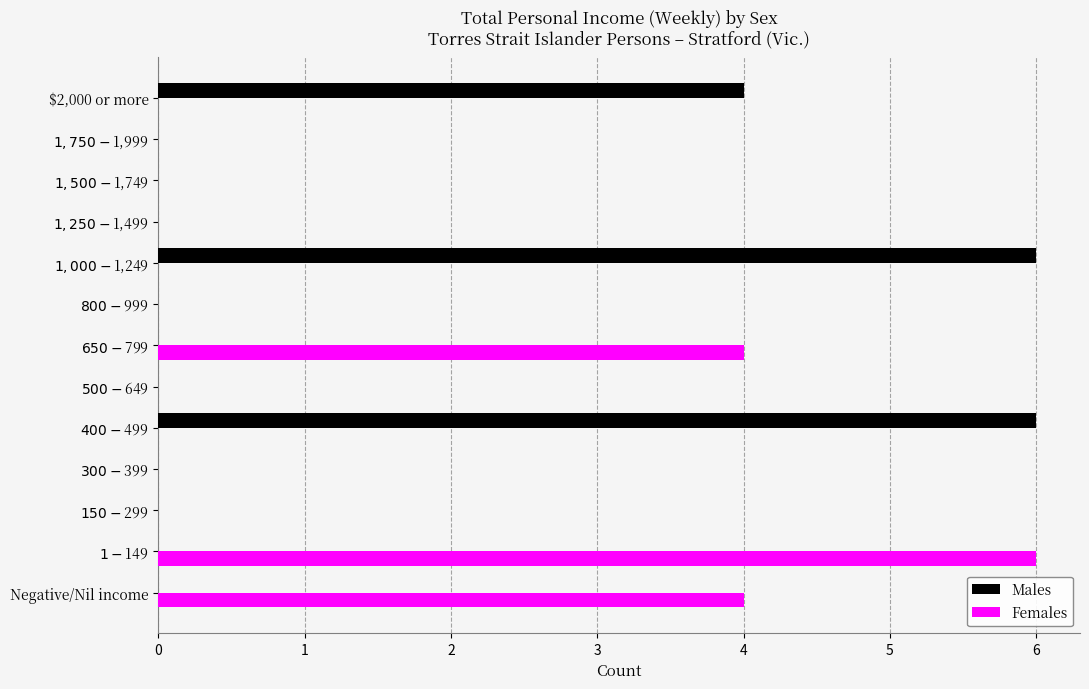

Where is Males nearest to the value 3?

$2,000 or more